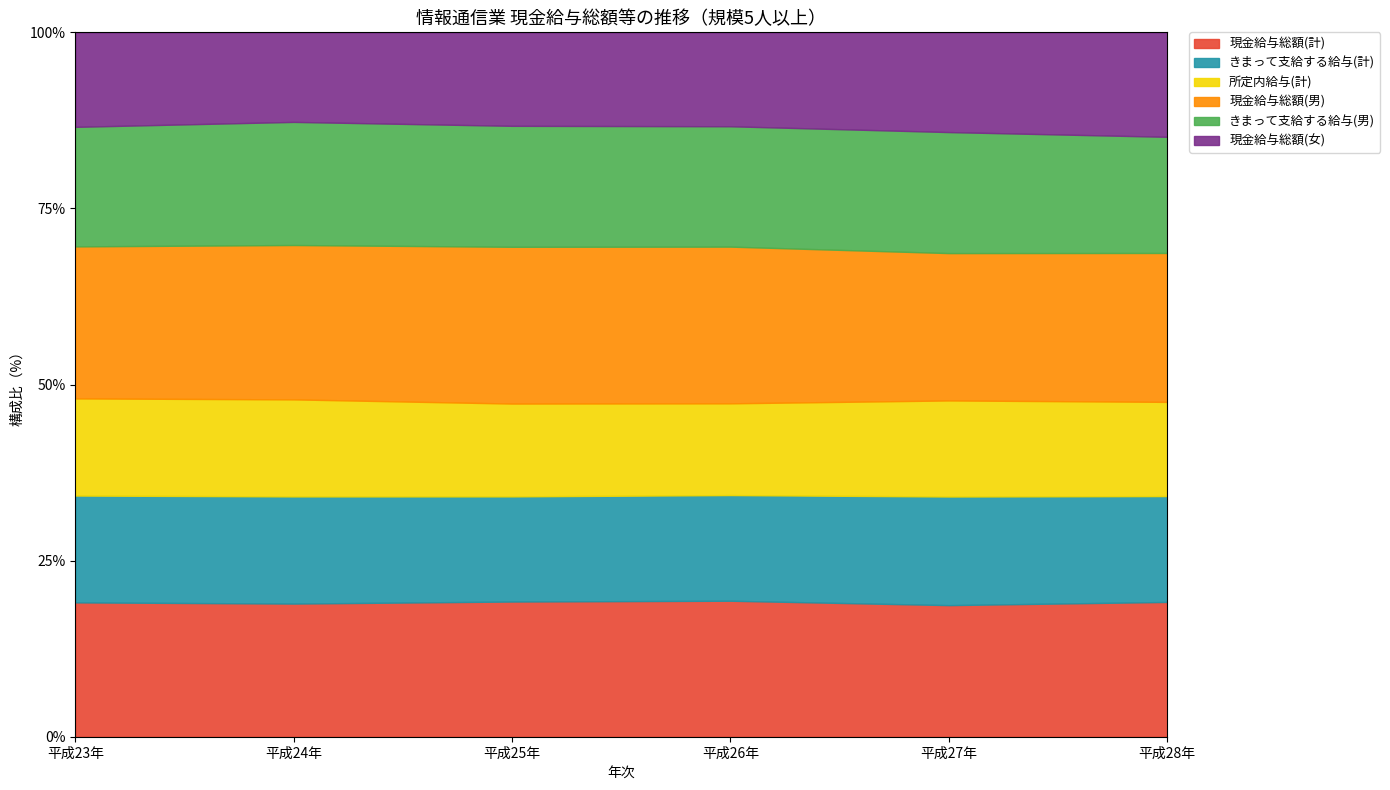

How many values in the 所定内給与(計) series are below 327778?

3